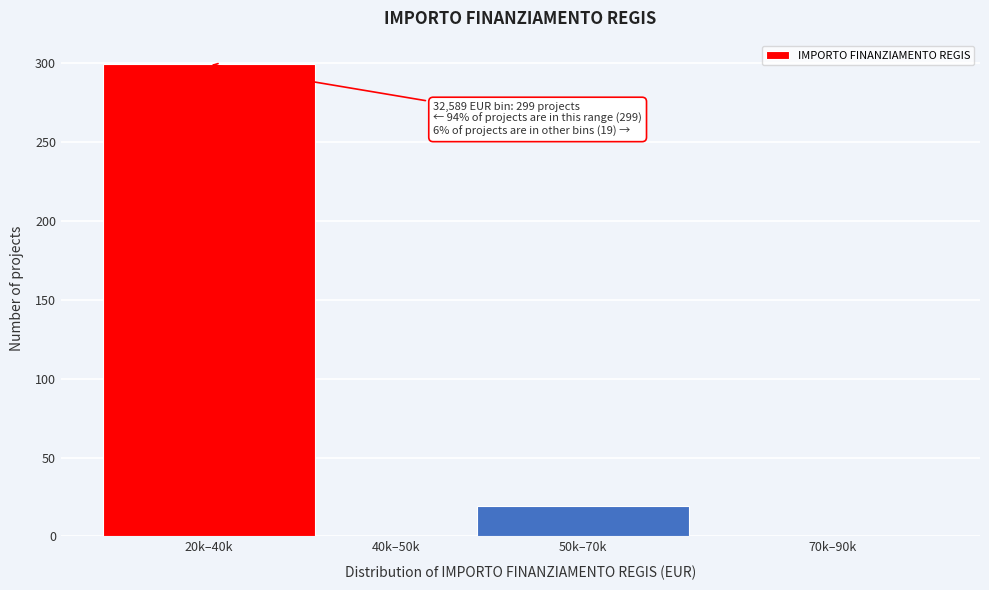

Reading right to left, transcribe all the data shown in this chart.

70k–90k=0	50k–70k=19	40k–50k=0	20k–40k=299